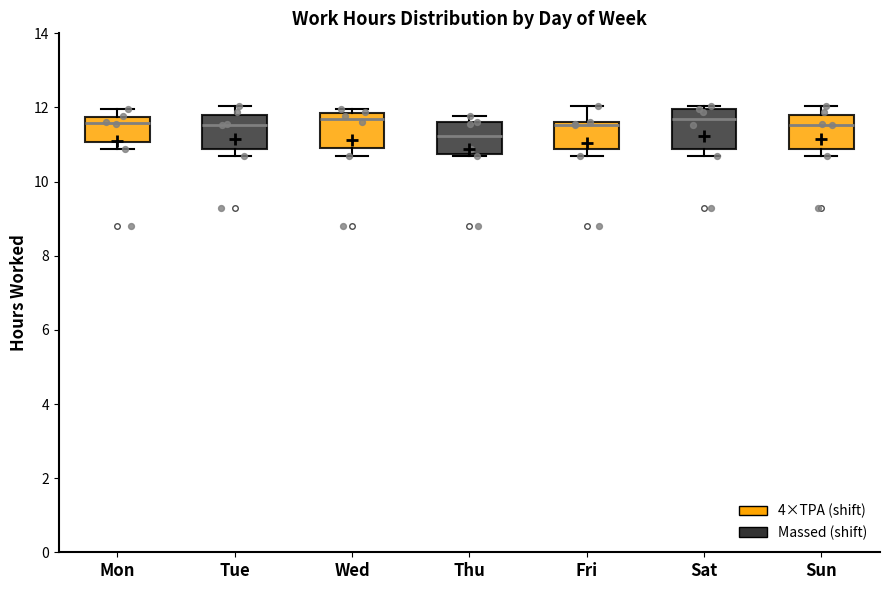

Reading left to right, transcribe this box plot: for each box, give where its median line is, the range the box spans, and where its two whiskers end, as read against the y-axis. The values are not printed on the chart, so give them approximately, as read against the axis.

Mon: median 11.6, box 11.0 to 11.8, whiskers 10.8 to 12.0
Tue: median 11.6, box 10.8 to 11.8, whiskers 10.6 to 12.0
Wed: median 11.6, box 11.0 to 11.8, whiskers 10.6 to 12.0
Thu: median 11.2, box 10.8 to 11.6, whiskers 10.6 to 11.8
Fri: median 11.6 (just below the box's upper edge), box 10.8 to 11.6, whiskers 10.6 to 12.0
Sat: median 11.8, box 10.8 to 12.0, whiskers 10.6 to 12.0 (just above the box's upper edge)
Sun: median 11.6, box 10.8 to 11.8, whiskers 10.6 to 12.0